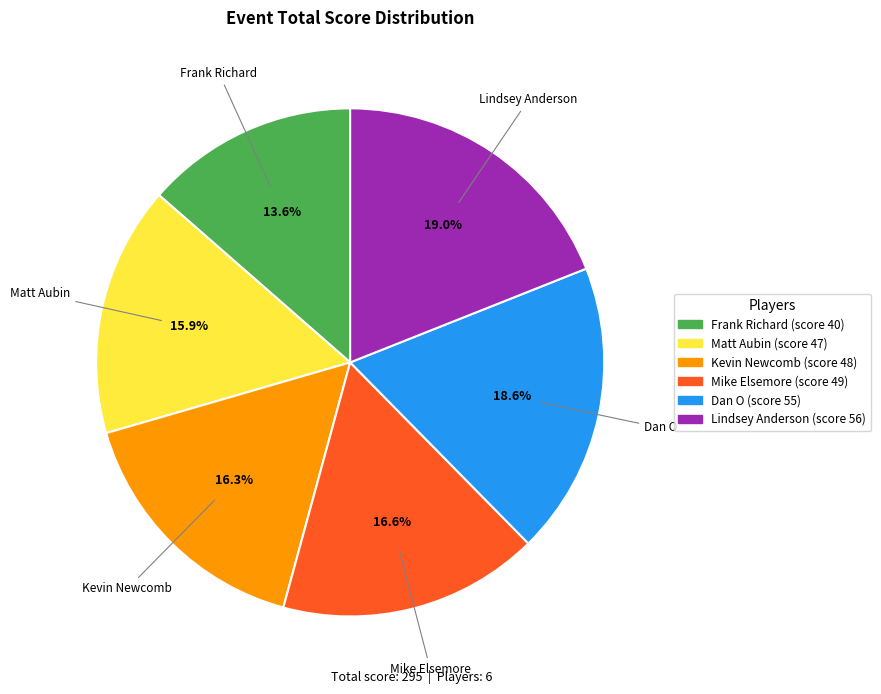

What is the smallest slice in the pie chart?

Frank Richard